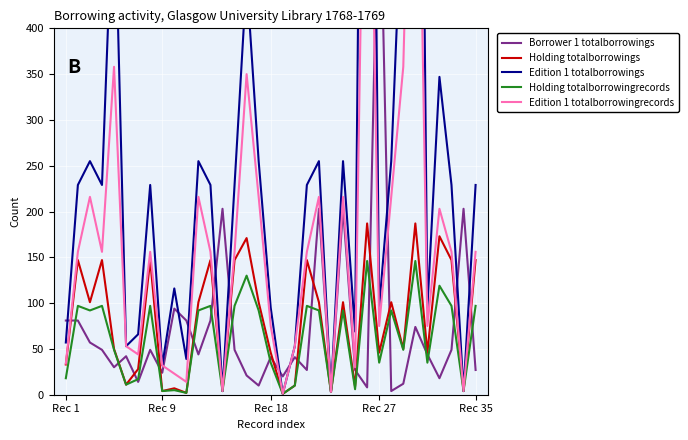

What is the minimum value for Edition 1 totalborrowings?

1